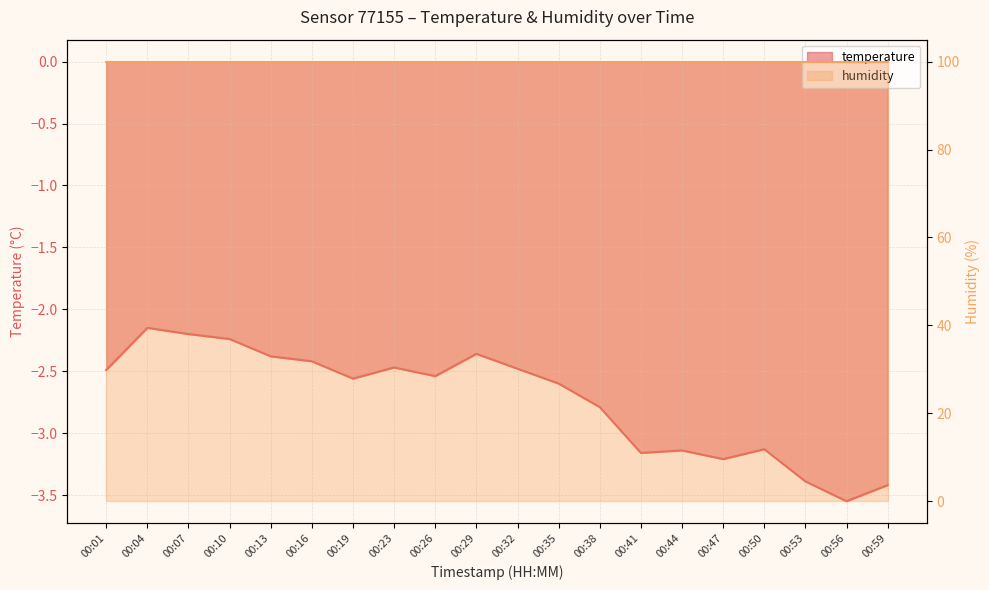

Does the chart display data point markers on the line(s)?

No